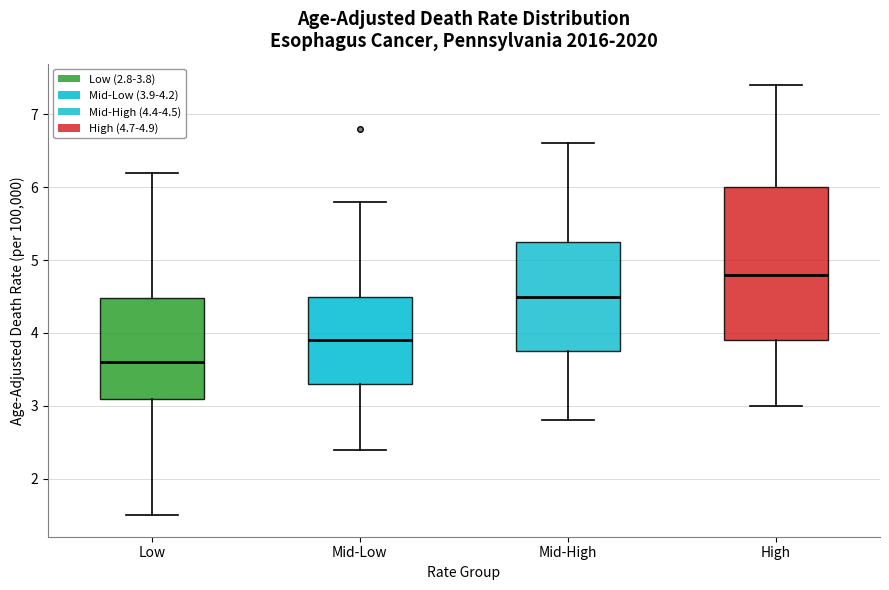

Which box has the highest median line?

High